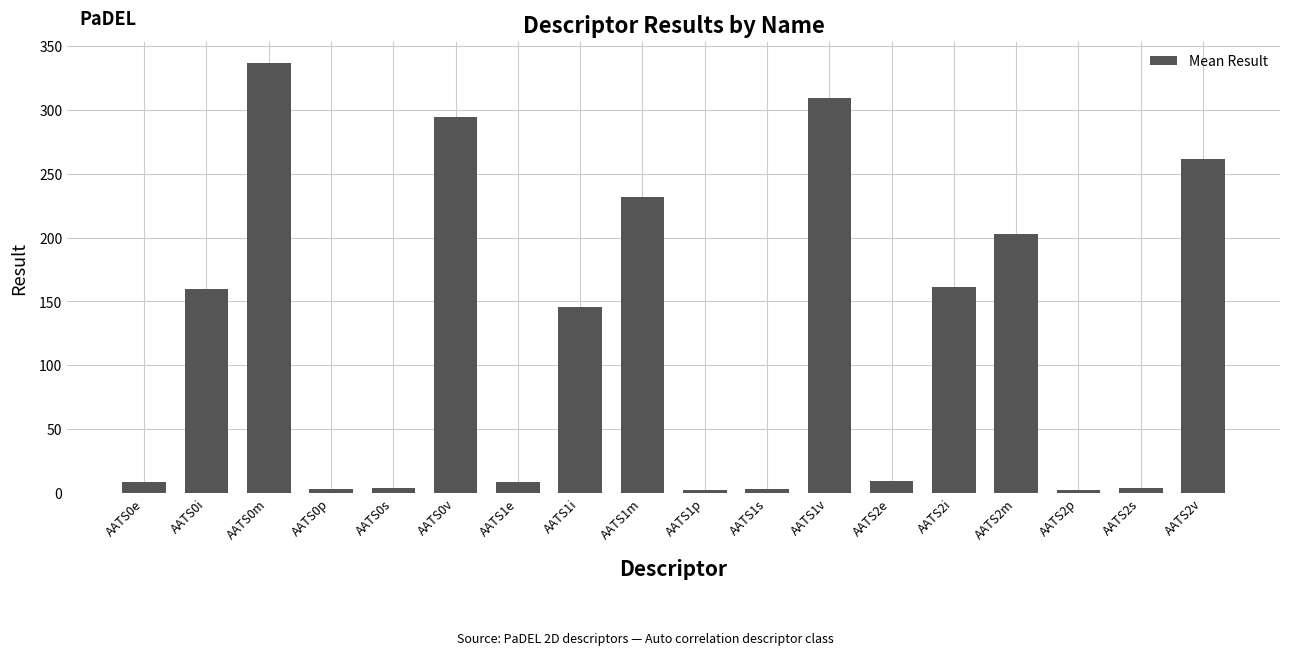

Is it true that the value at AATS1m is 231.8?

True